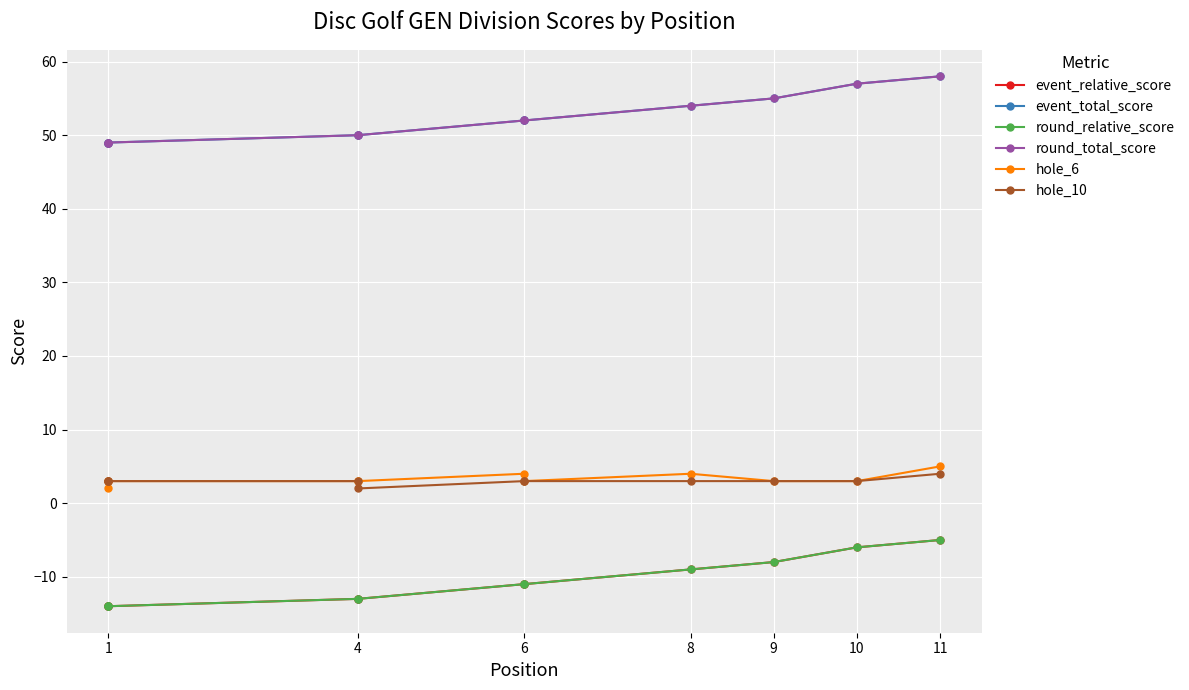

What is the highest value of the hole_6 series?

5